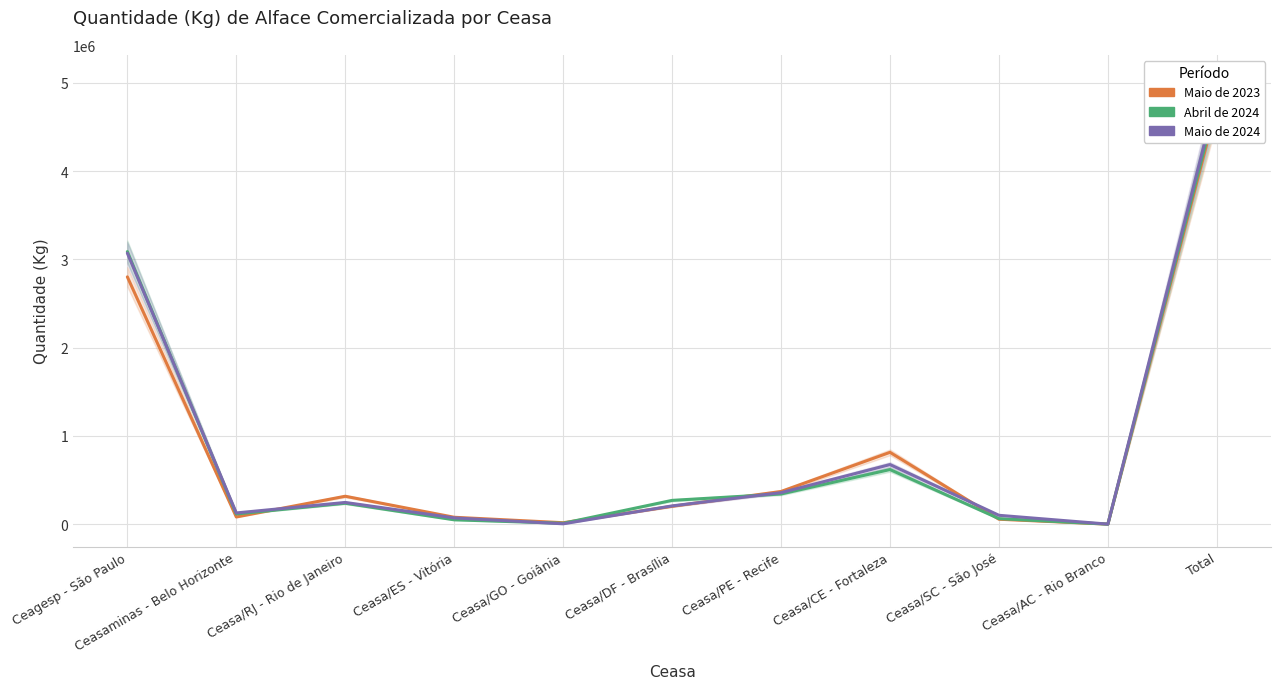

After their last crossing, which series has the higher values: Maio de 2024 or Abril de 2024?

Maio de 2024